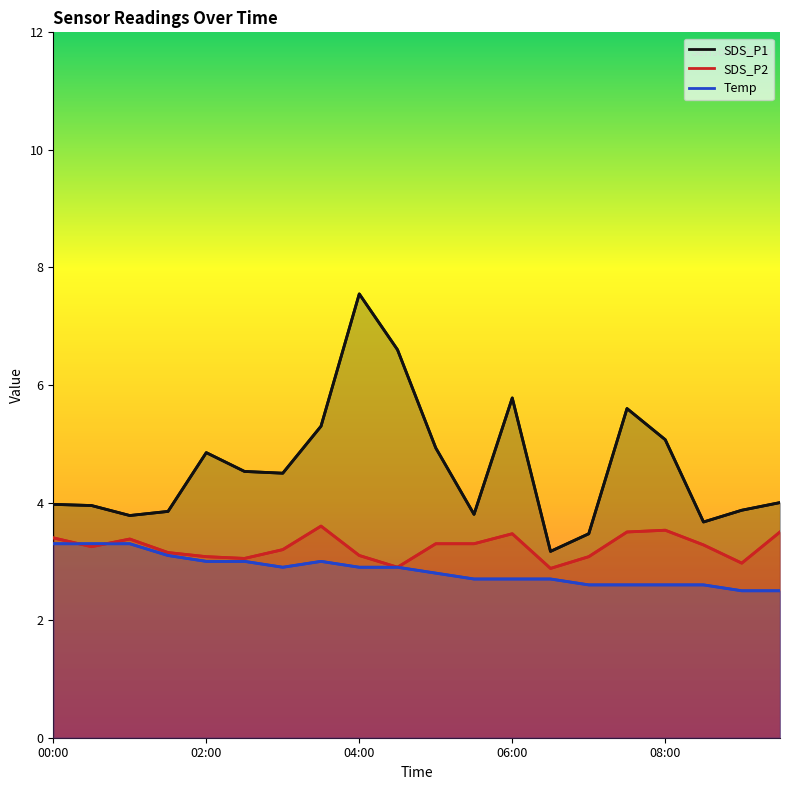

What is the label of the 19th point from the right?

00:30